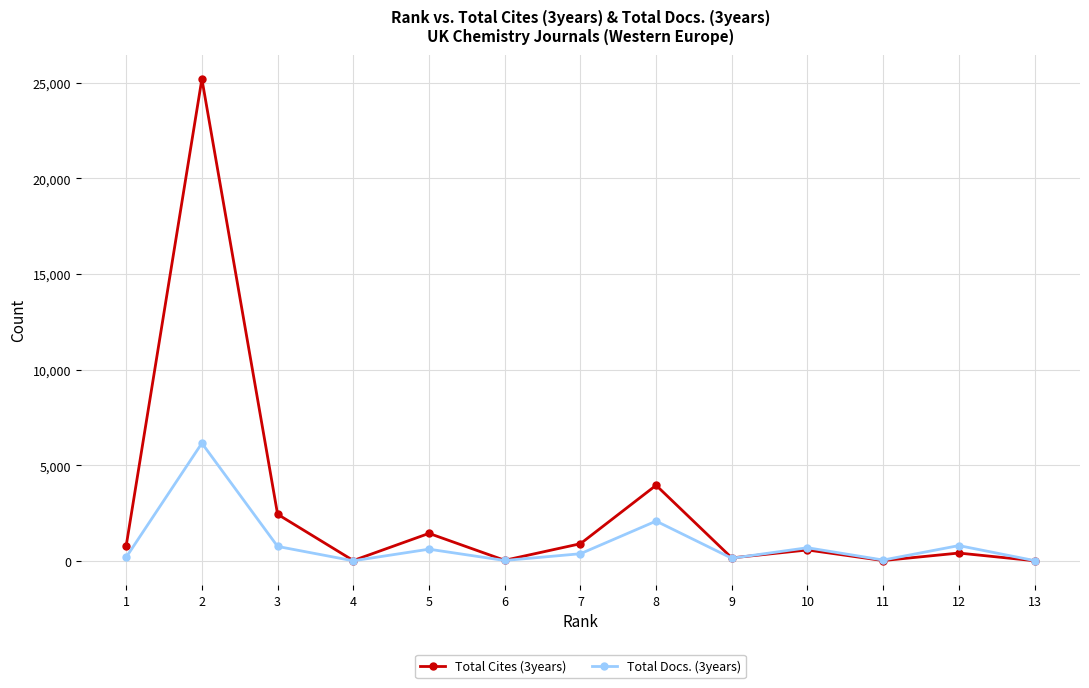

List the series in order of their peak value, lowest first.

Total Docs. (3years), Total Cites (3years)